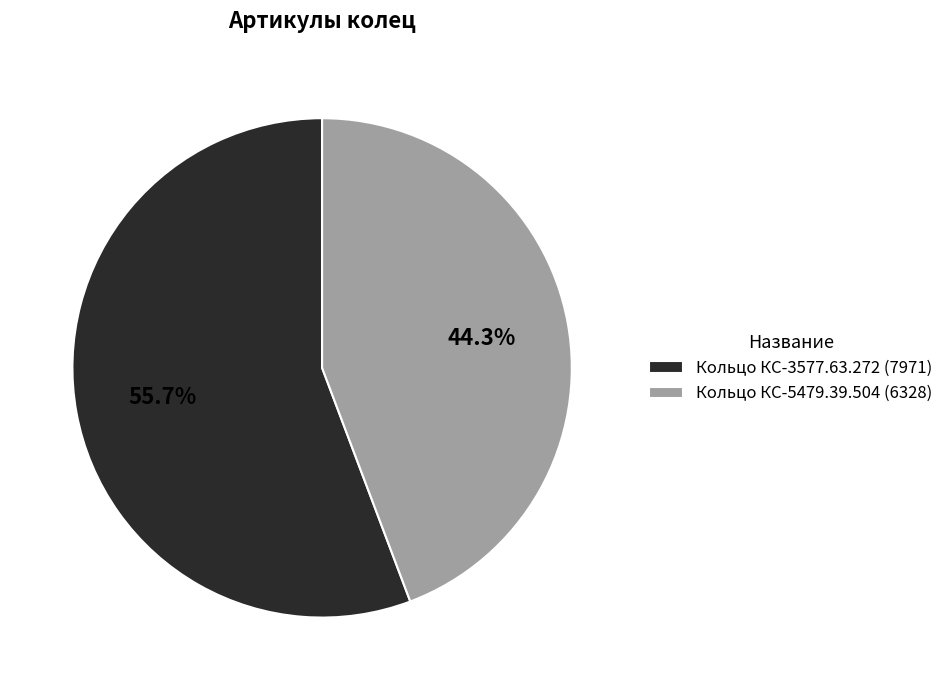

Rank the categories by value from lowest to highest.

Кольцо КС-5479.39.504, Кольцо КС-3577.63.272